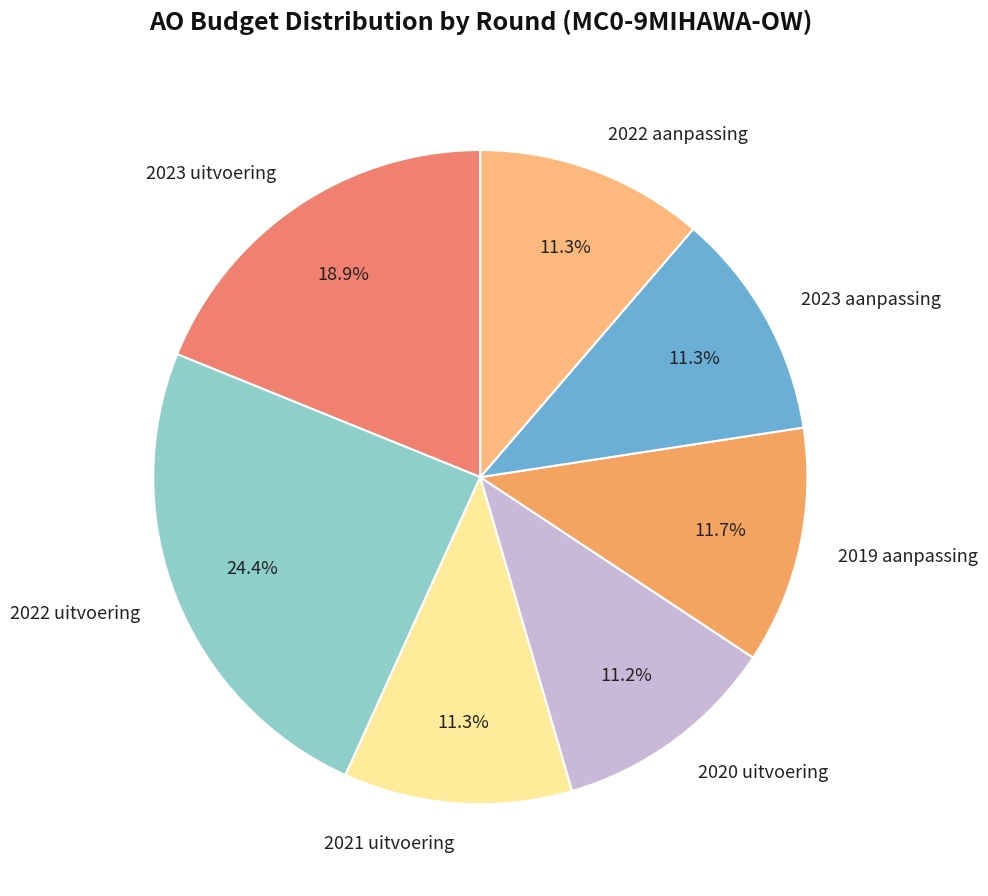

Approximately how many times larger is the value at 2023 uitvoering compared to 2022 aanpassing?

1.7